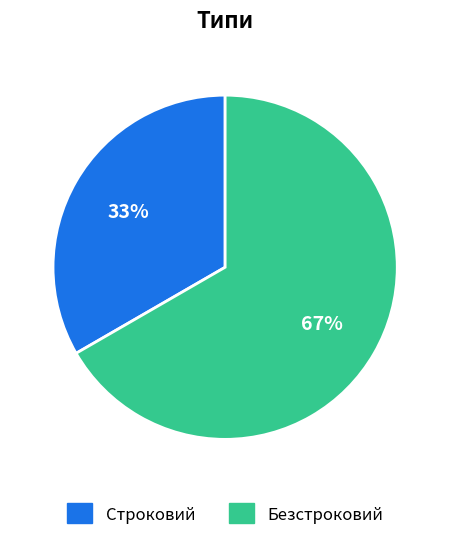

Approximately how many times larger is the value at Безстроковий compared to Строковий?

2.0